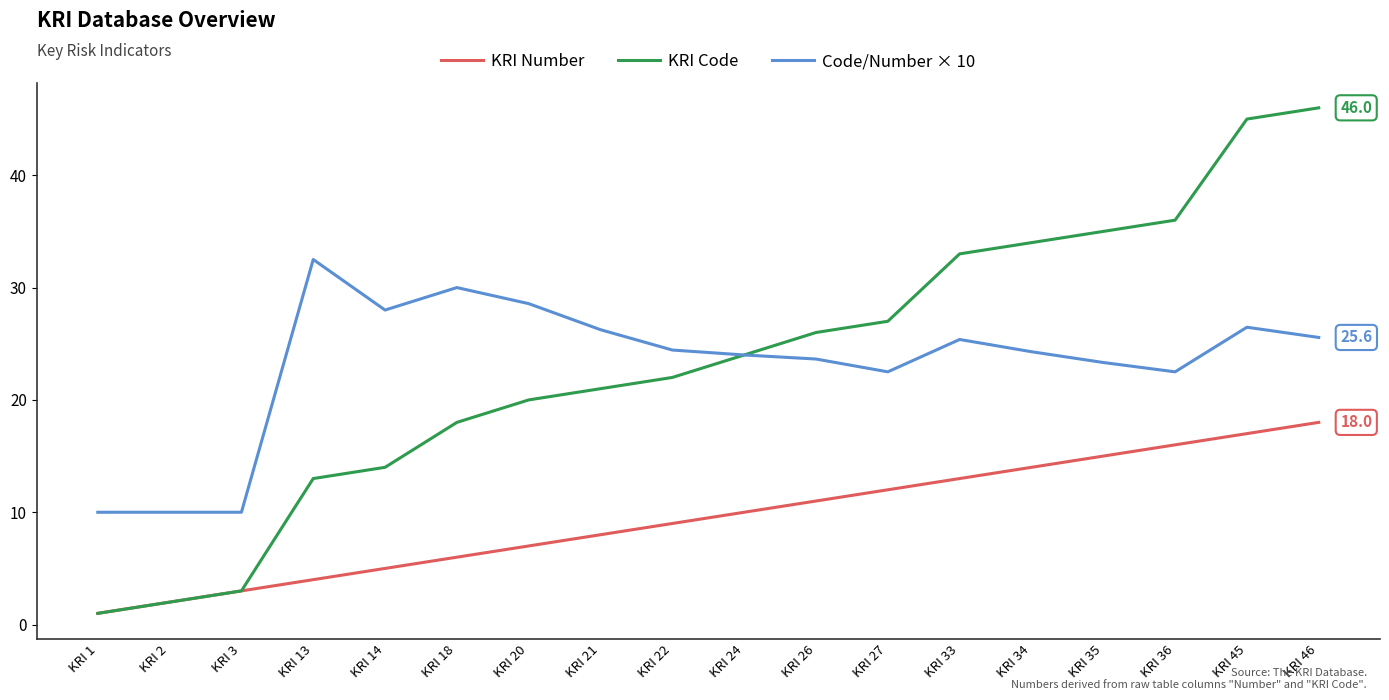

What is the sum of all KRI Code values?

420.0